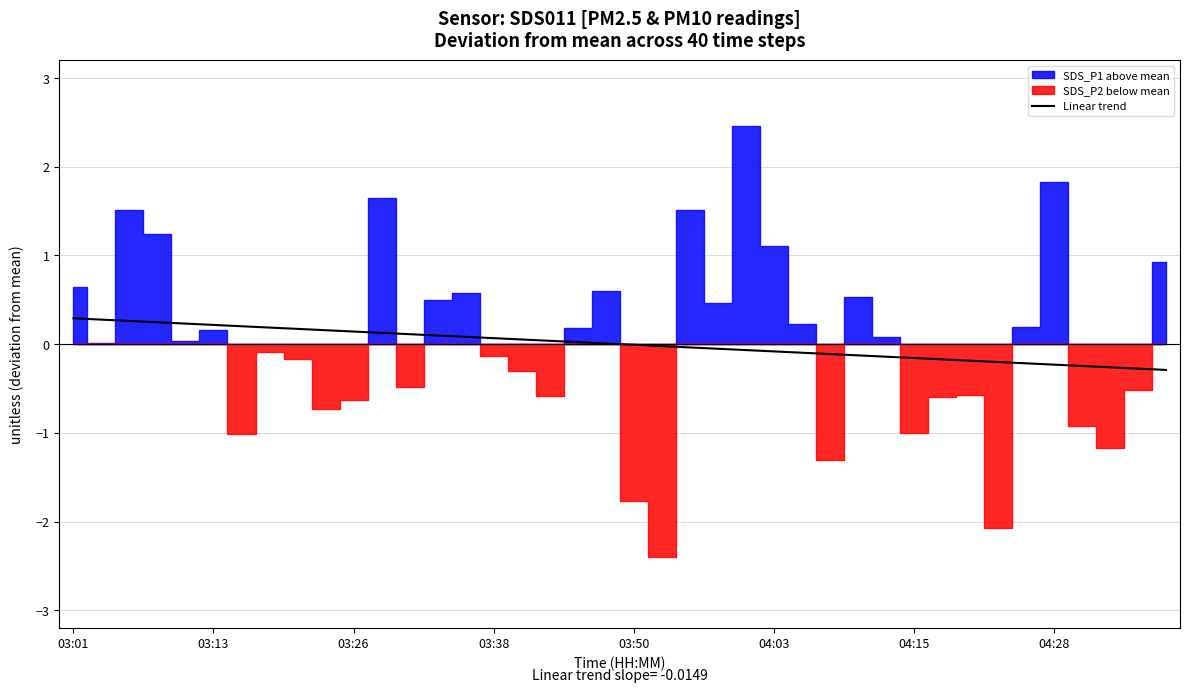

Count the number of categories in the chart.

40